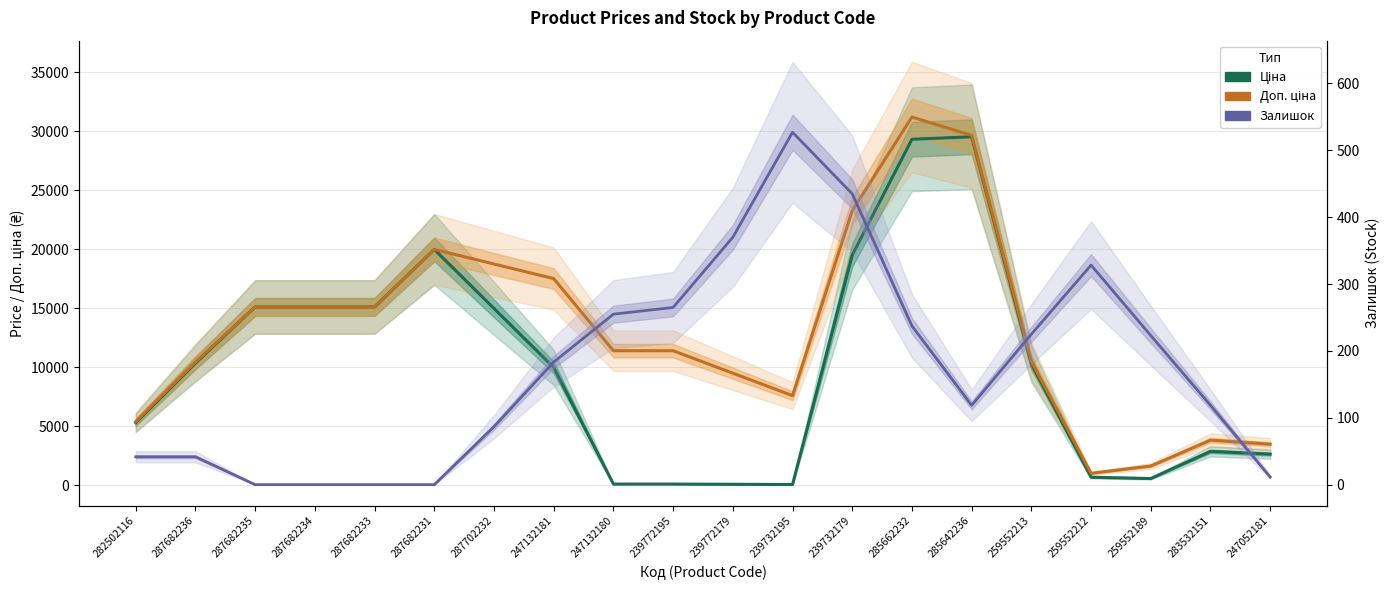

What is the label of the 6th point from the left?

287682231